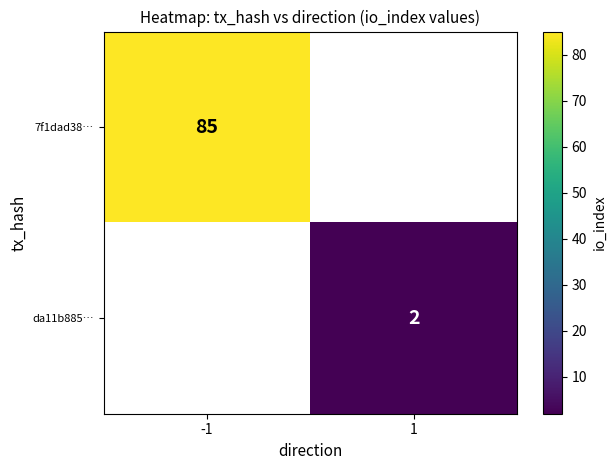

What is the minimum value shown in the chart?

2.0